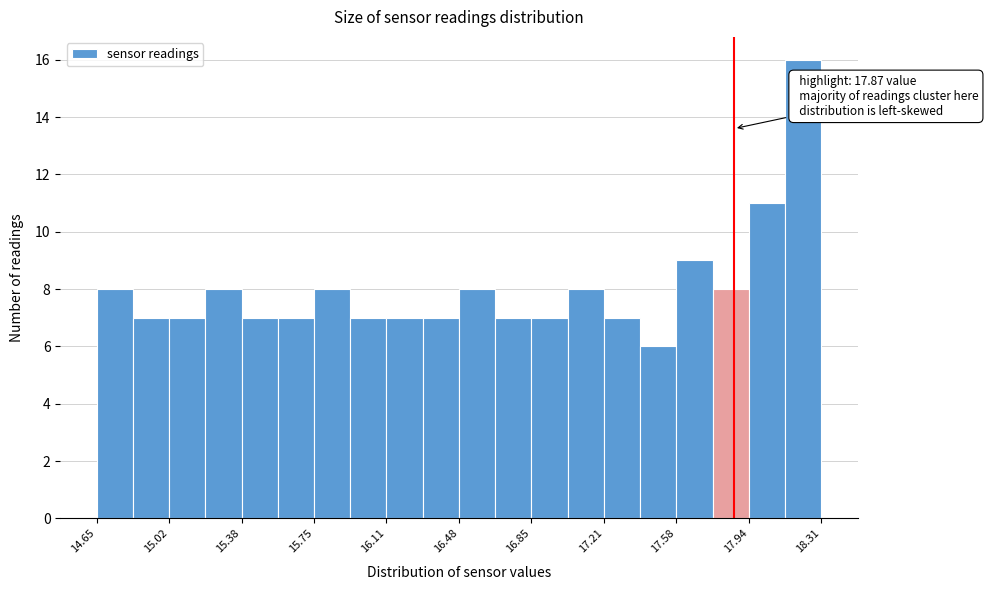

Read against the x-axis, roughly where is the centre of the tallest bar?

18.20